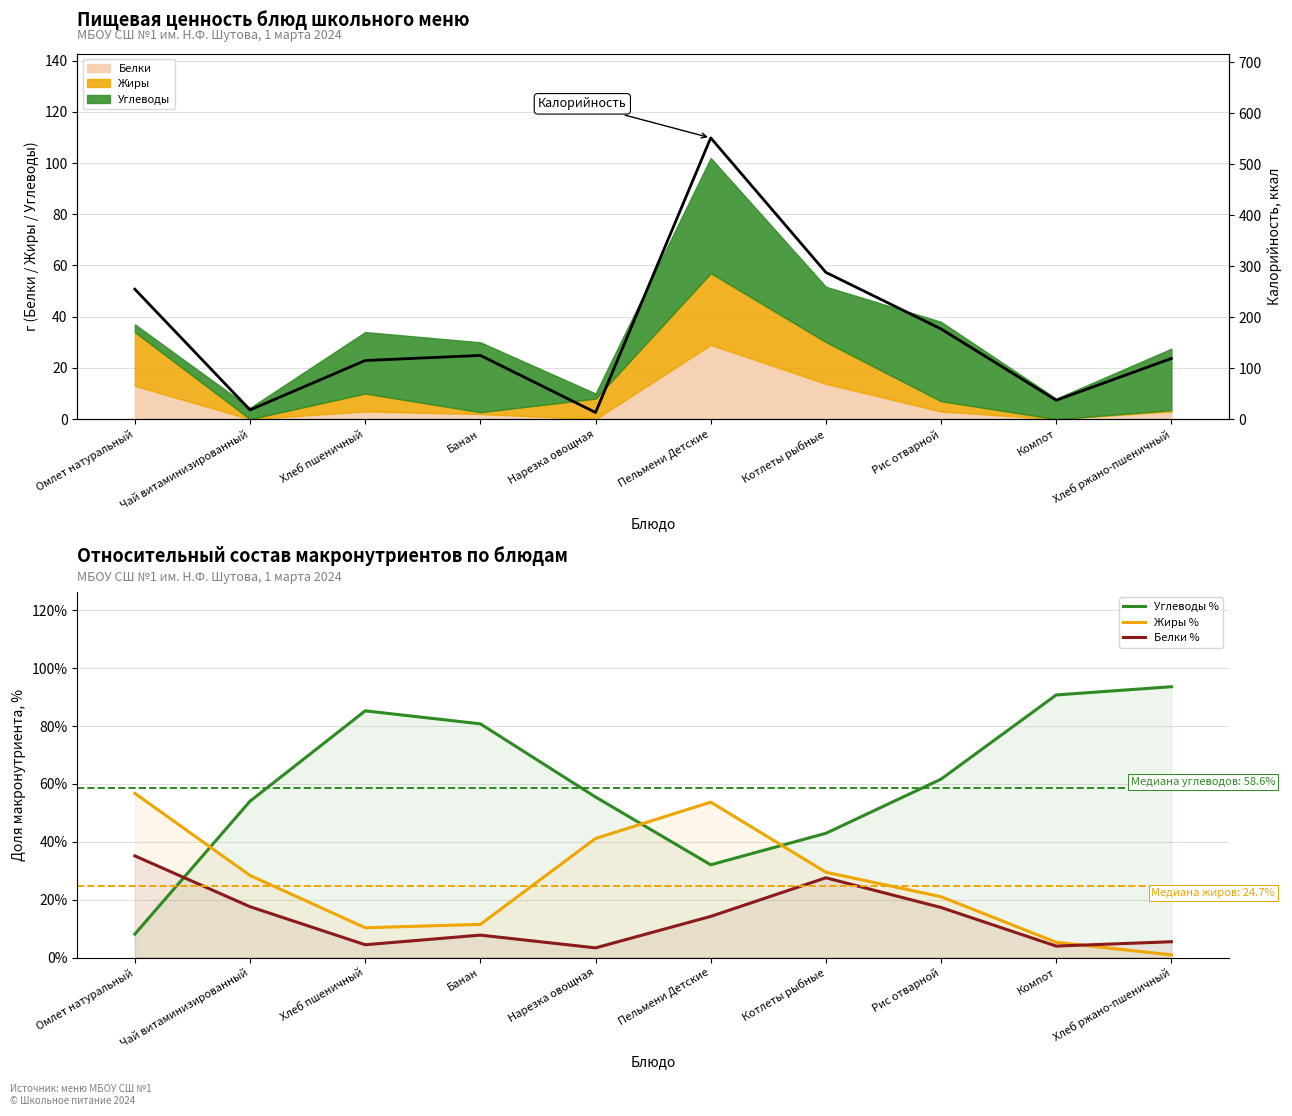

In Углеводы %, how many points are higher than both neighbors (excluding endpoints)?

1